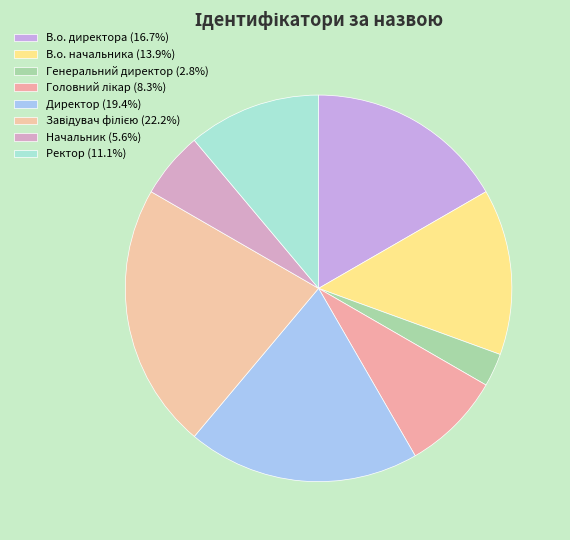

Count the number of slices in the pie.

8